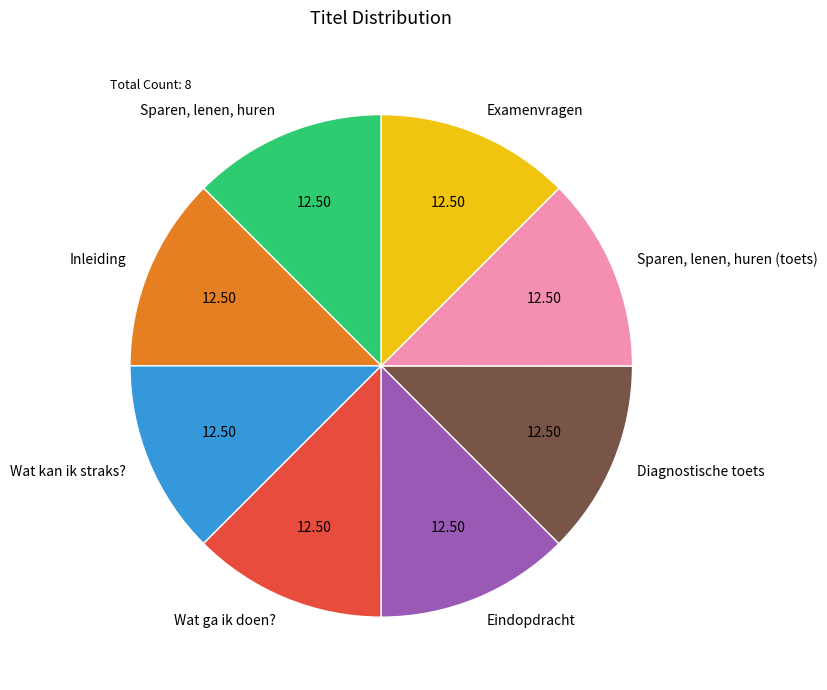

Do Wat kan ik straks? and Inleiding together represent more than half of the pie?

No